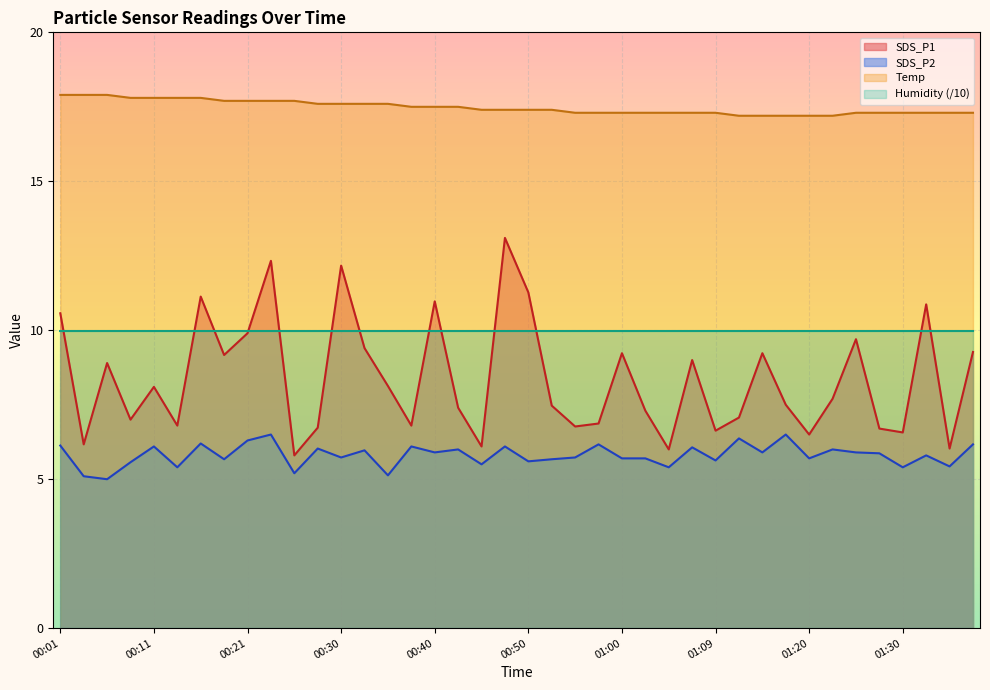

What is the value of the SDS_P2 point at the 6th from the left?

5.4